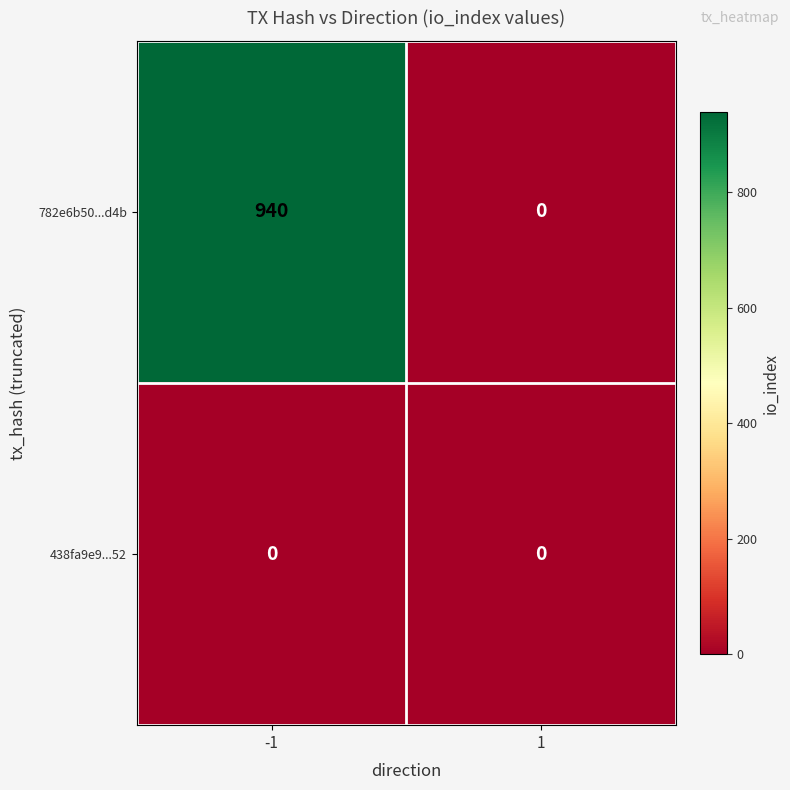

What is the maximum value shown in the chart?

940